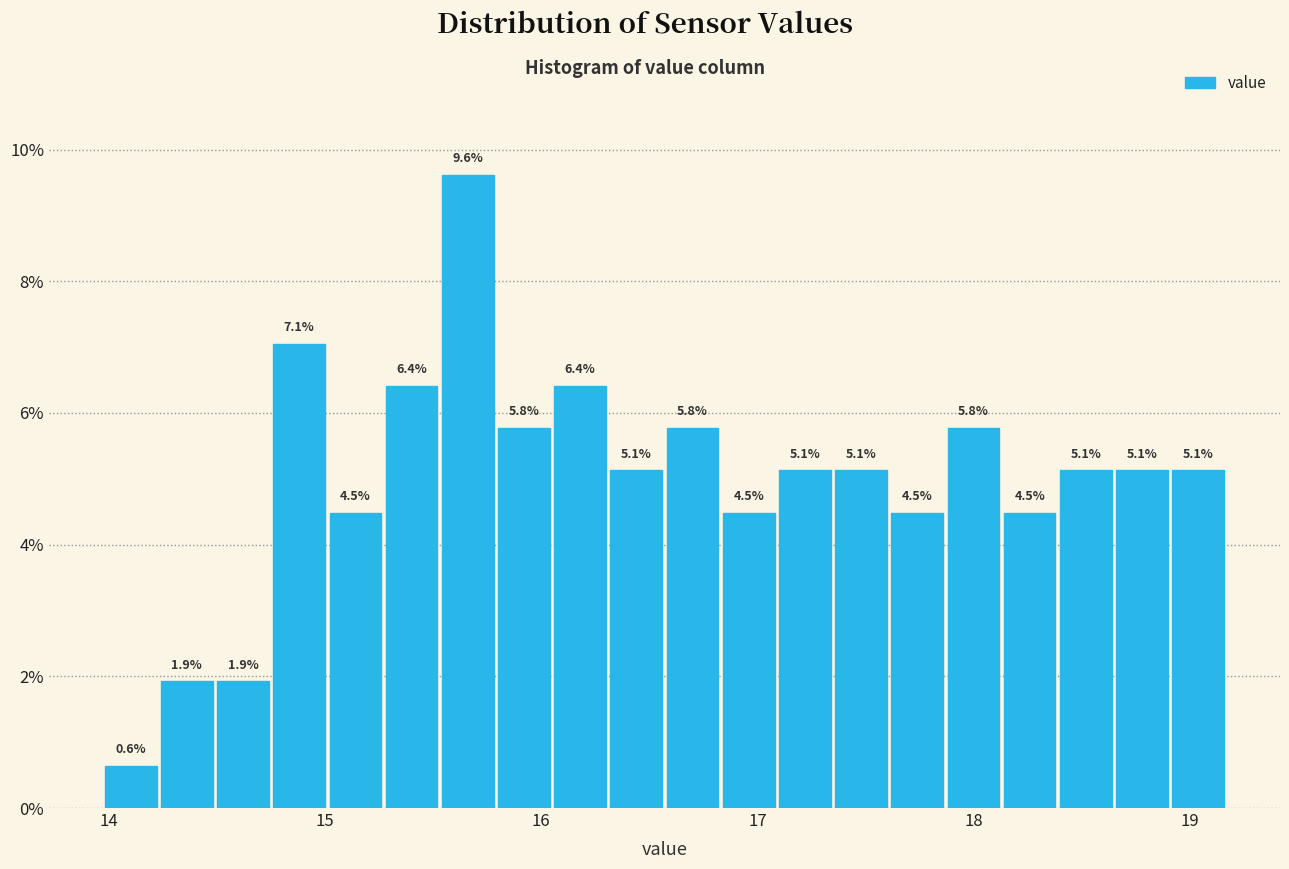

Around what value on the x-axis is the tallest bar? Give the approximate position of its centre, as read against the axis.

15.7